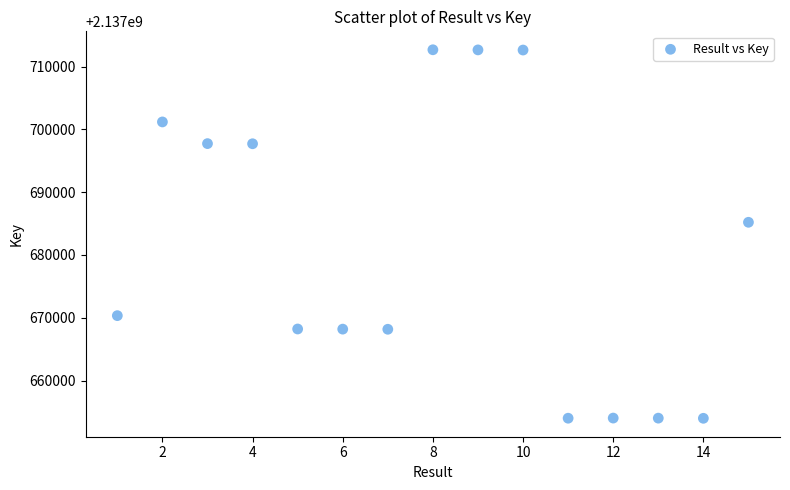

What Y value in the scatter plot is closest to 2137683328?

2137685198